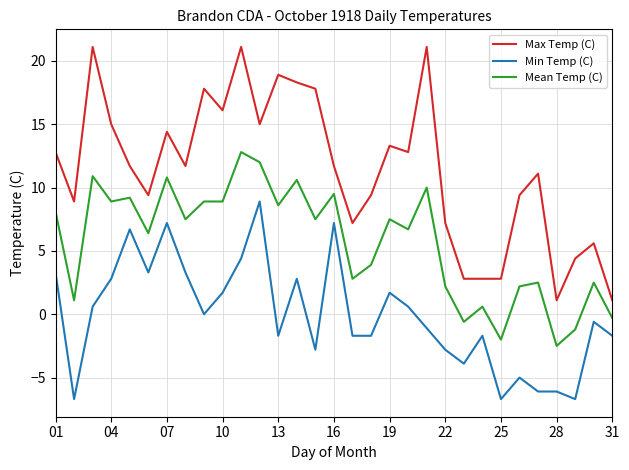

Which series has the largest range (max minus min)?

Max Temp (C)